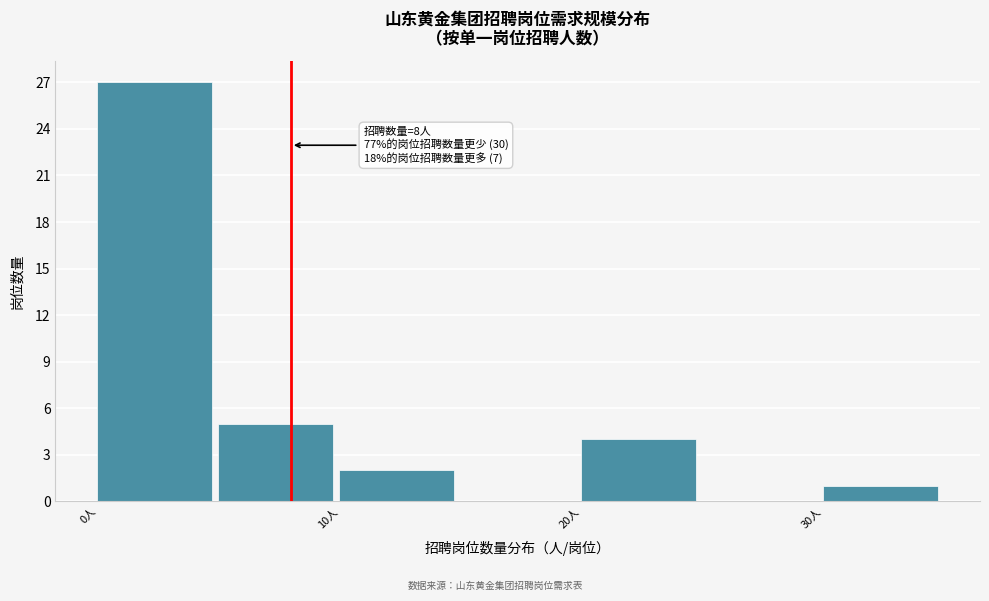

Over which range of the x-axis is the bar tallest?

0 to 5